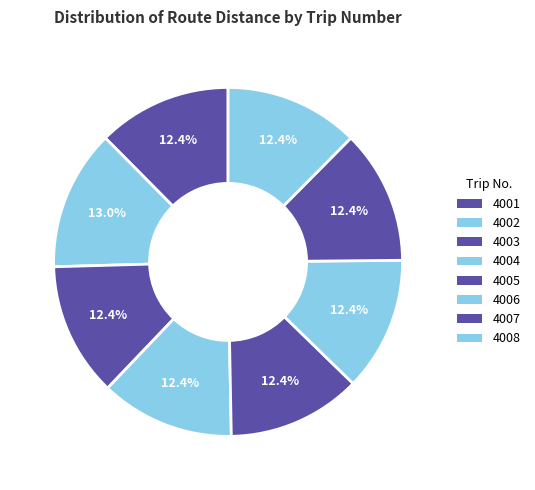

Combined, do 4004 and 4006 account for over 50%?

No